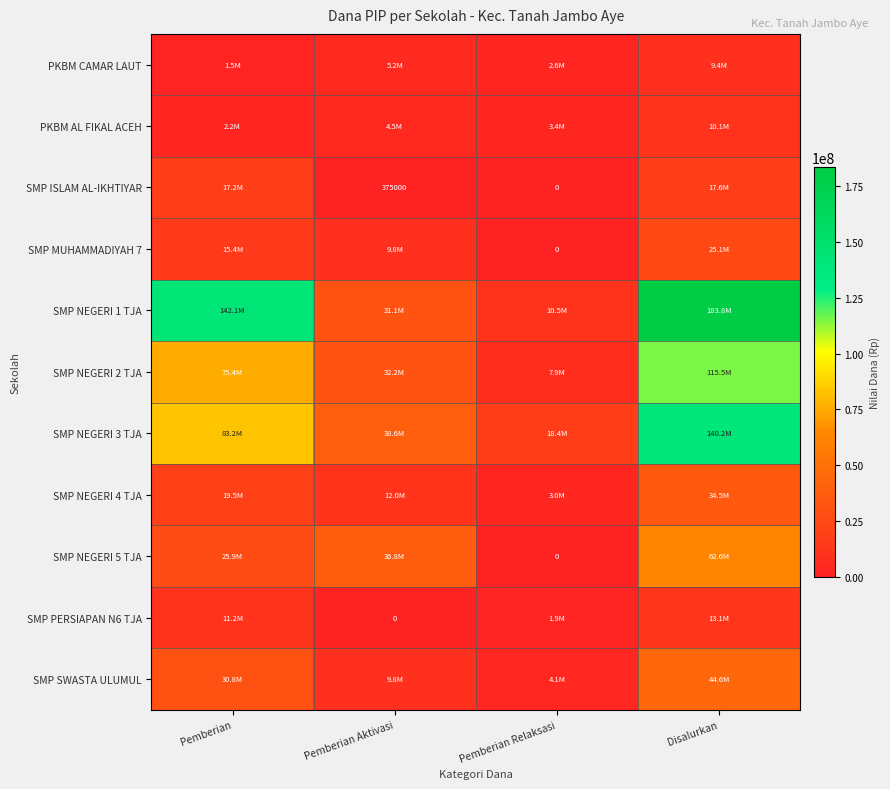

Where is SMP NEGERI 2 TJA nearest to the value 61687500?

Pemberian